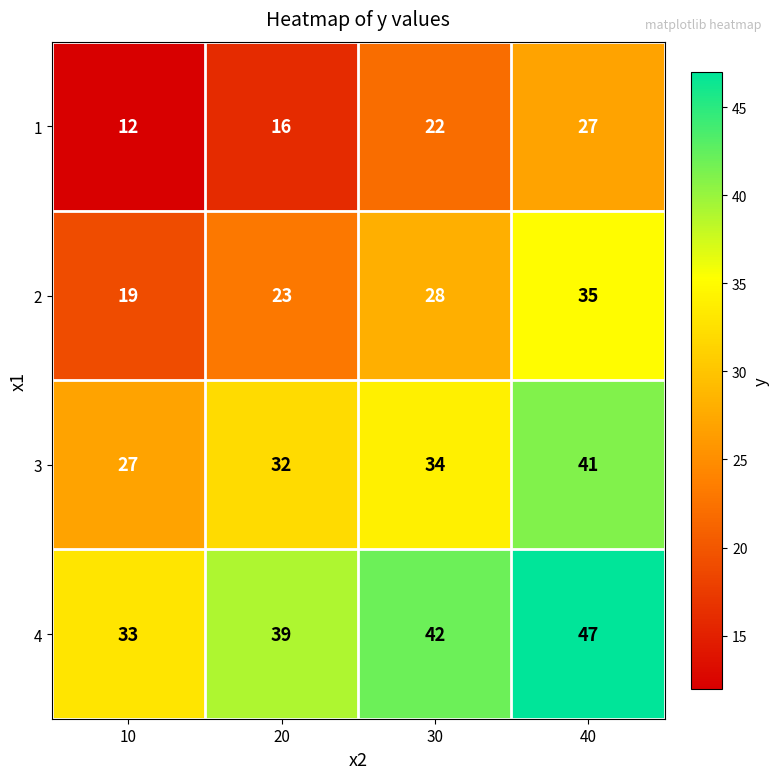

Read the 4 value at 10.

33